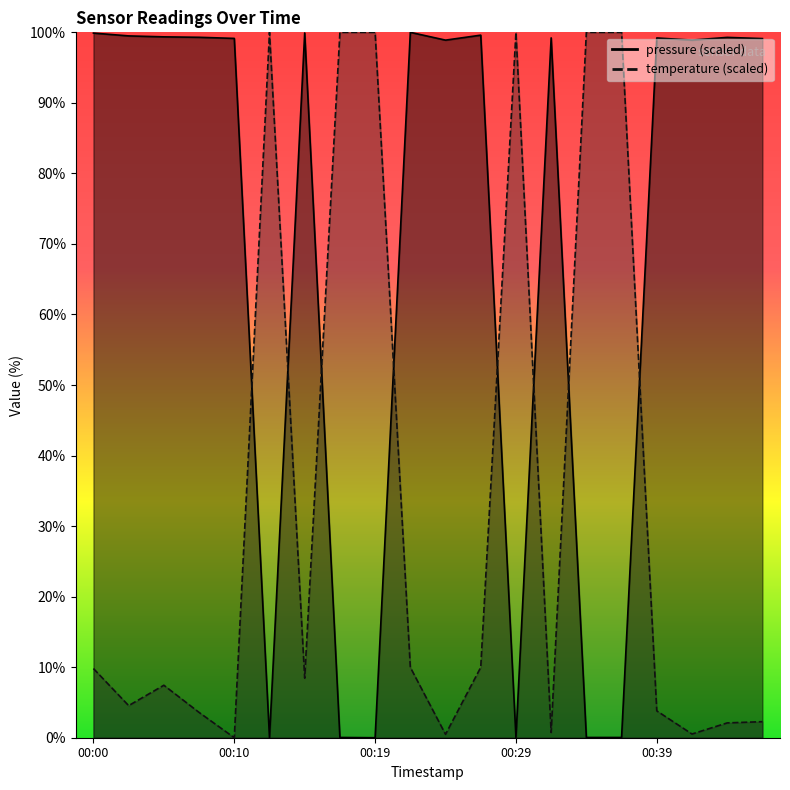

What is the sum of all temperature values?

663.7